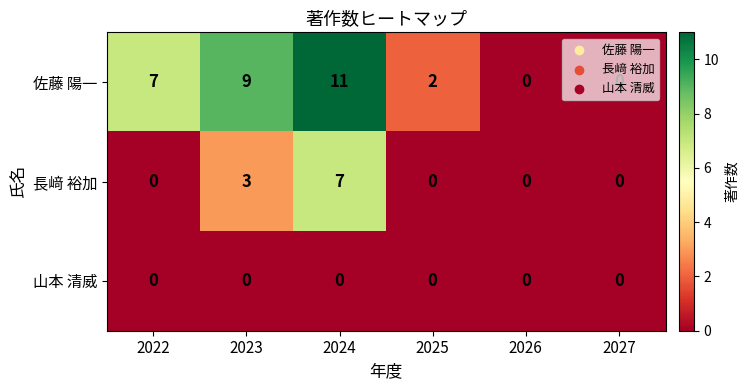

List the series in order of their overall mean, highest first.

佐藤 陽一, 長﨑 裕加, 山本 清威